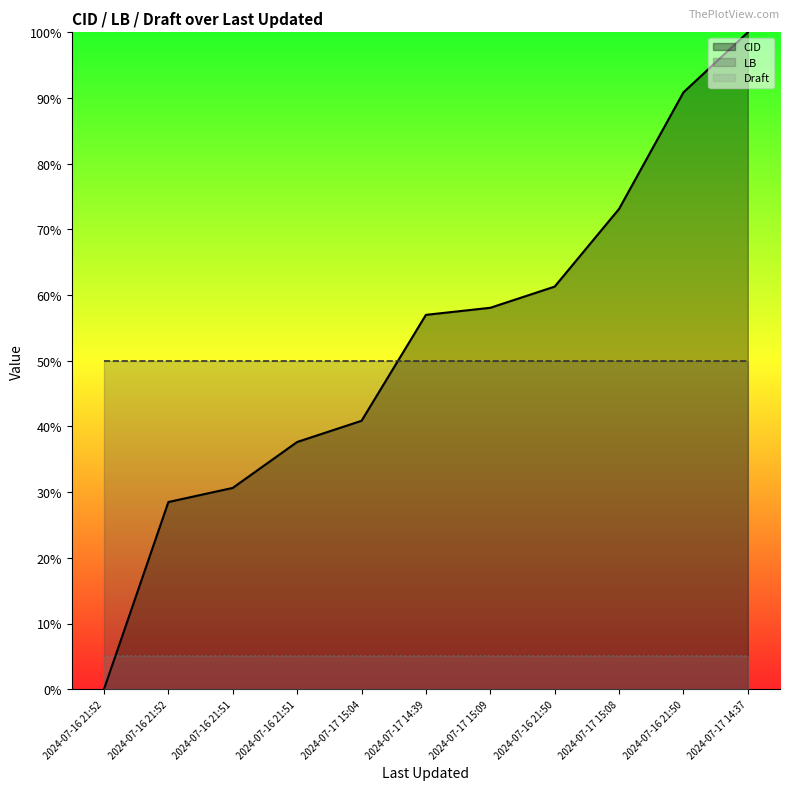

What are all the series names shown in the legend?

CID (line), LB (line), Draft (line)